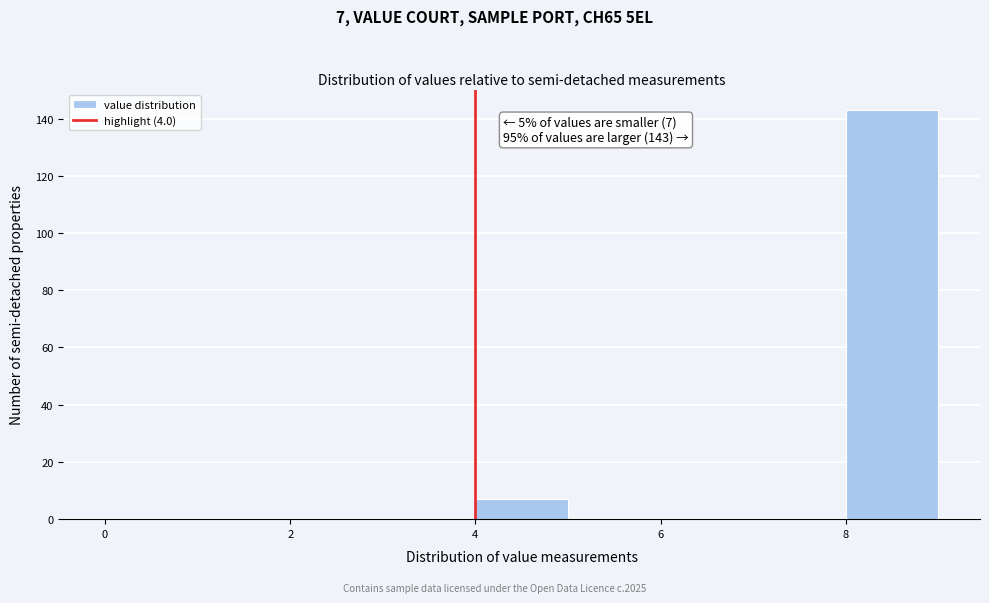

Over which range of the x-axis is the bar tallest?

8 to 9